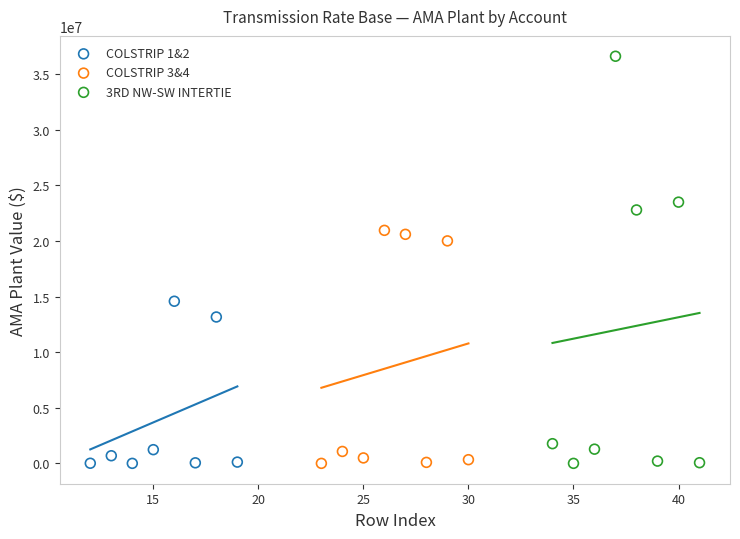

Which series has the widest spread of Y values?

3RD NW-SW INTERTIE